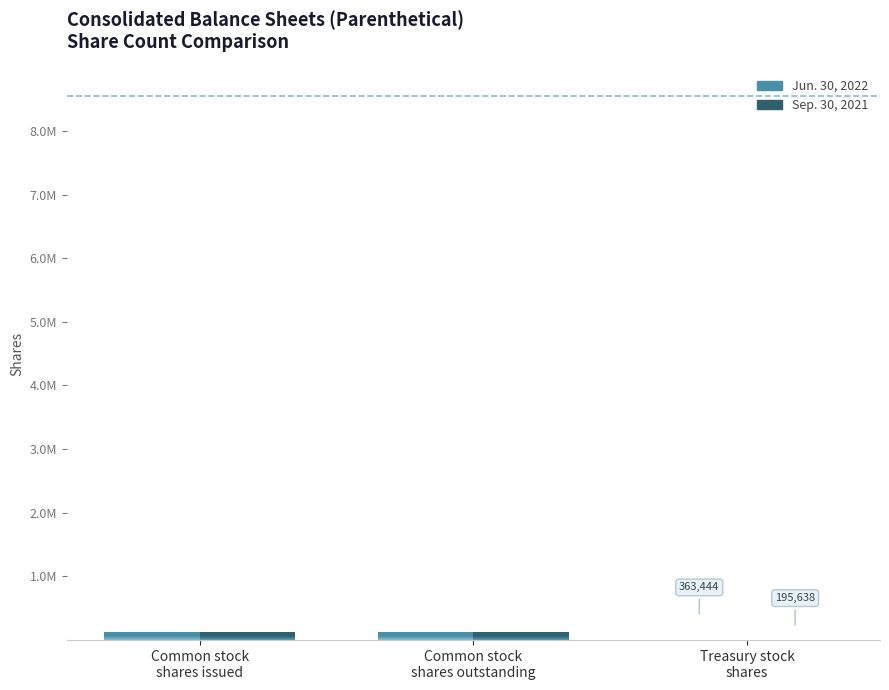

Is it true that Jun. 30, 2022 equals 363444 at Treasury stock
shares?

True